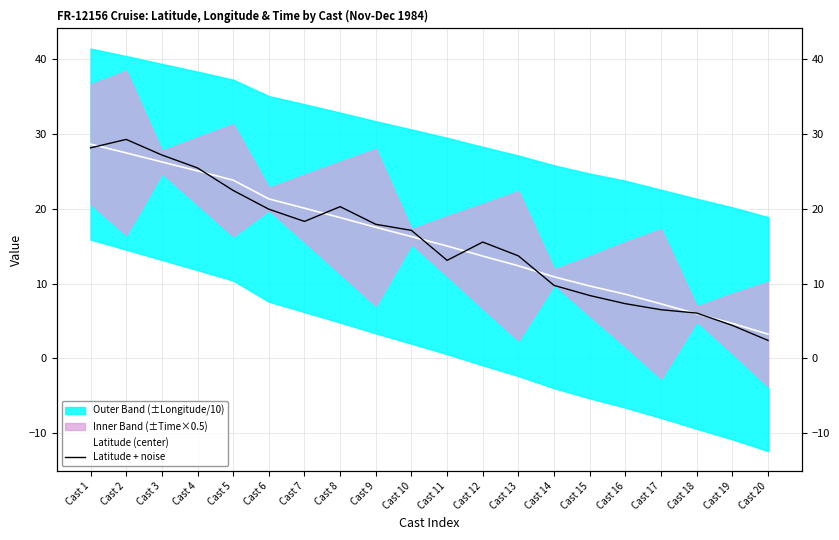

Where does the Latitude (center) series first go above 16?

Cast 1